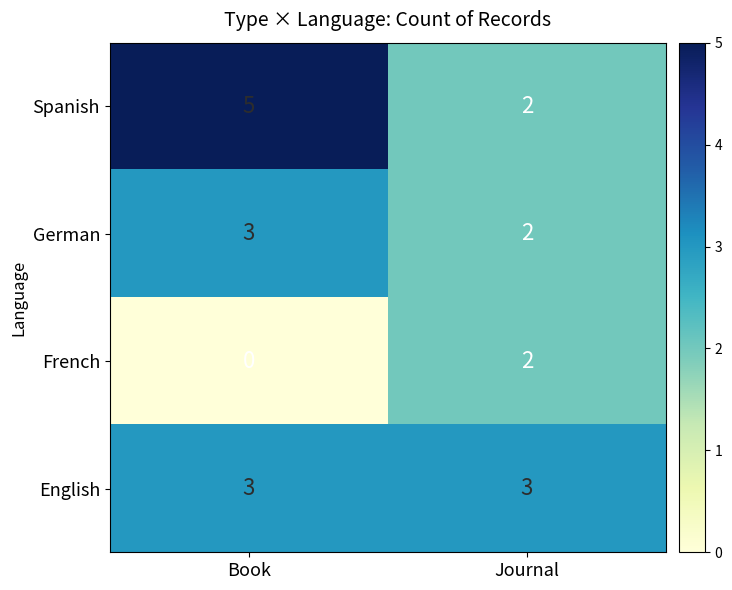

What is the spread (max minus min) of values at Book?

5